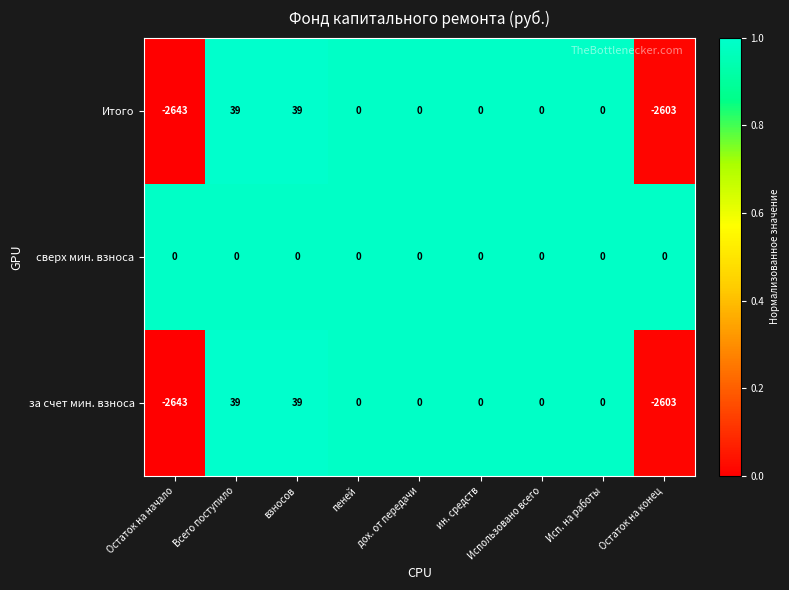

Which series has the largest total across all categories?

сверх мин. взноса